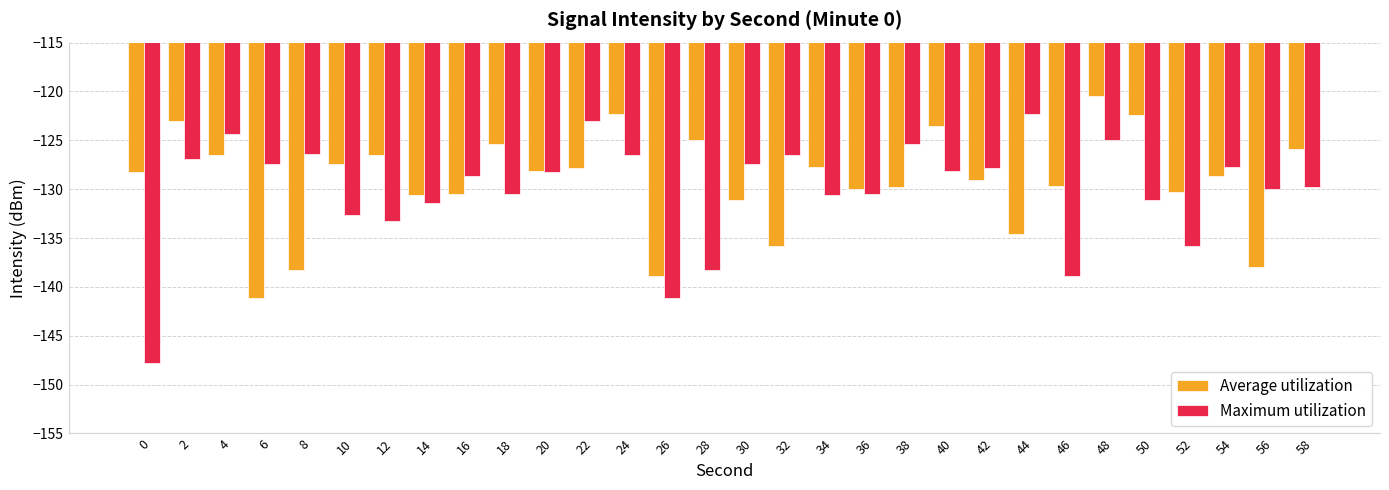

At 24, list the series in order from largest to smallest.

Average utilization, Maximum utilization